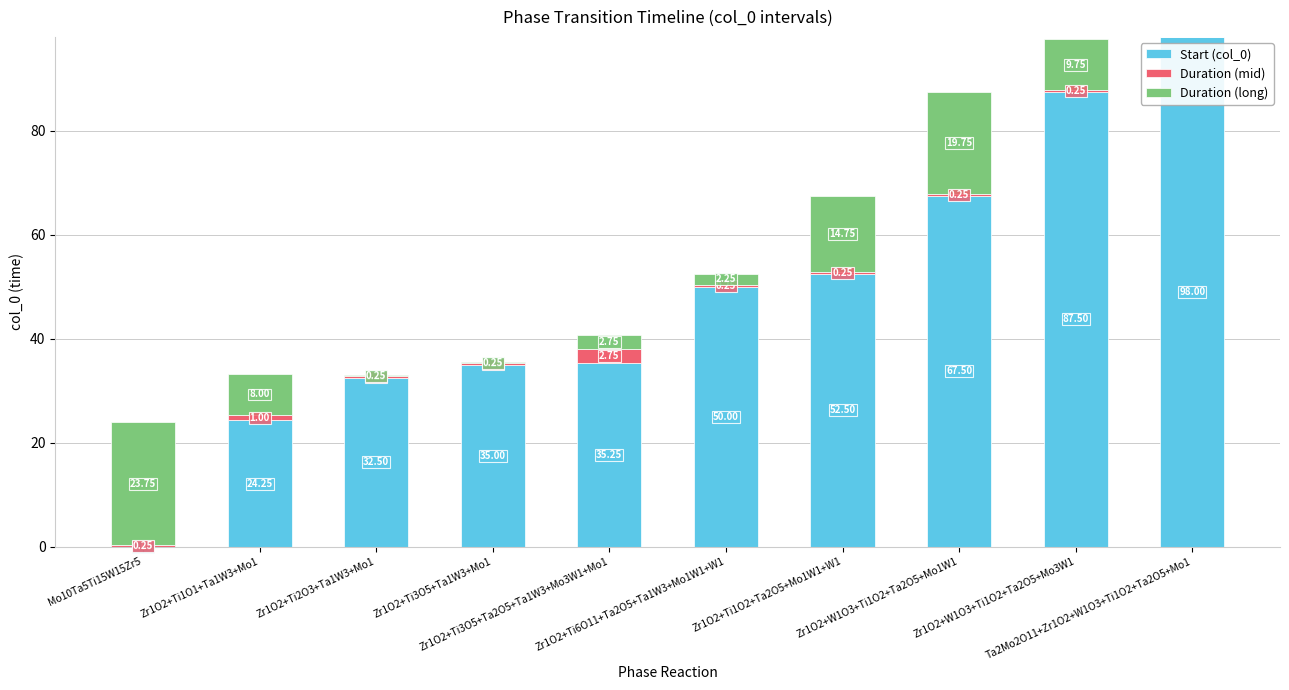

Are the bars grouped side by side (vs. stacked)?

No